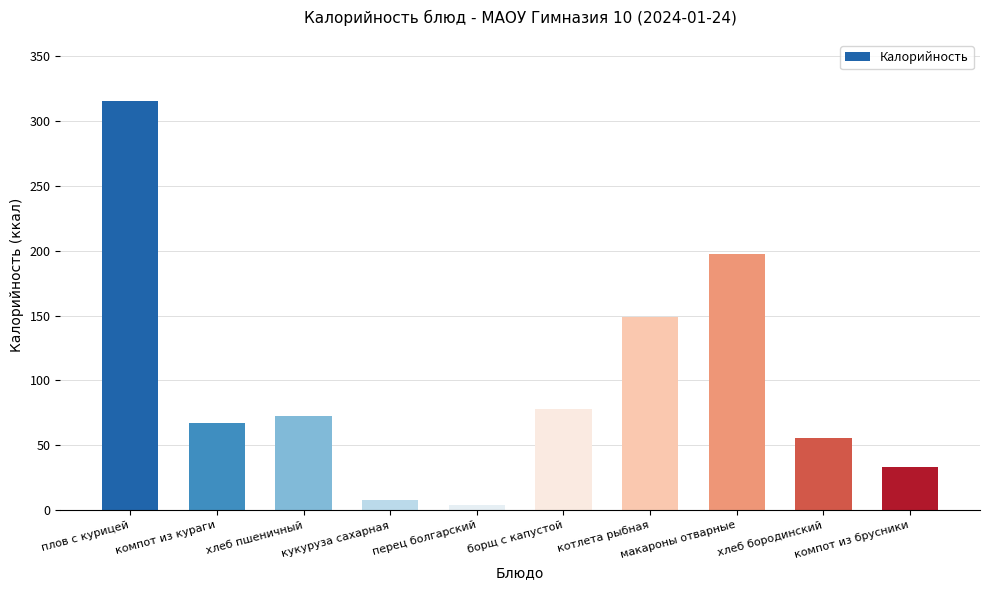

What position from the right is борщ с капустой?

5